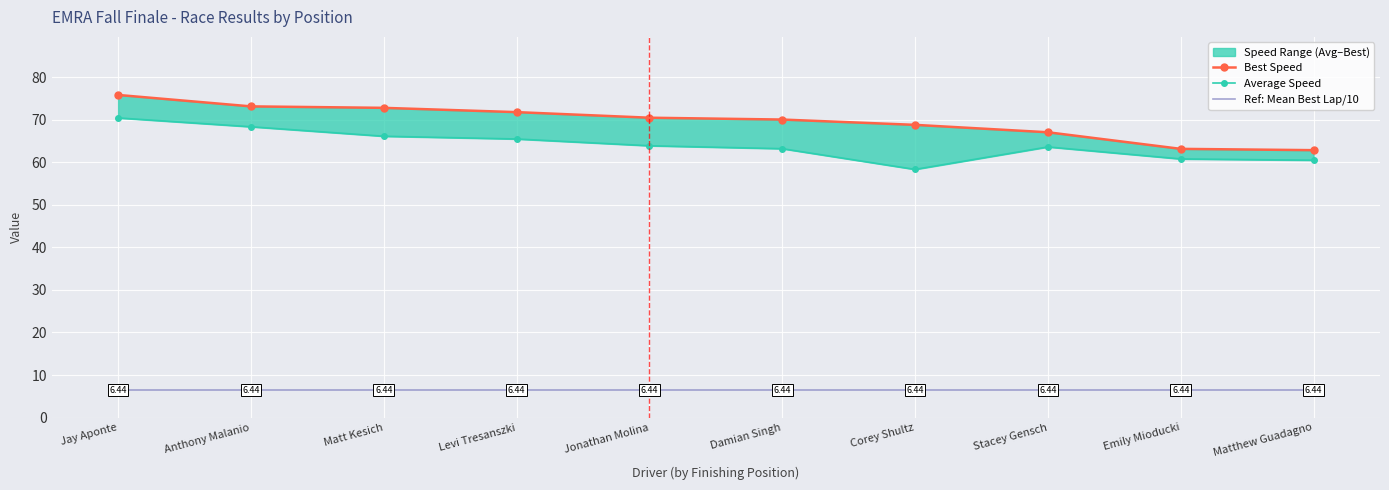

Where does the Average Speed series first go above 63?

Jay Aponte